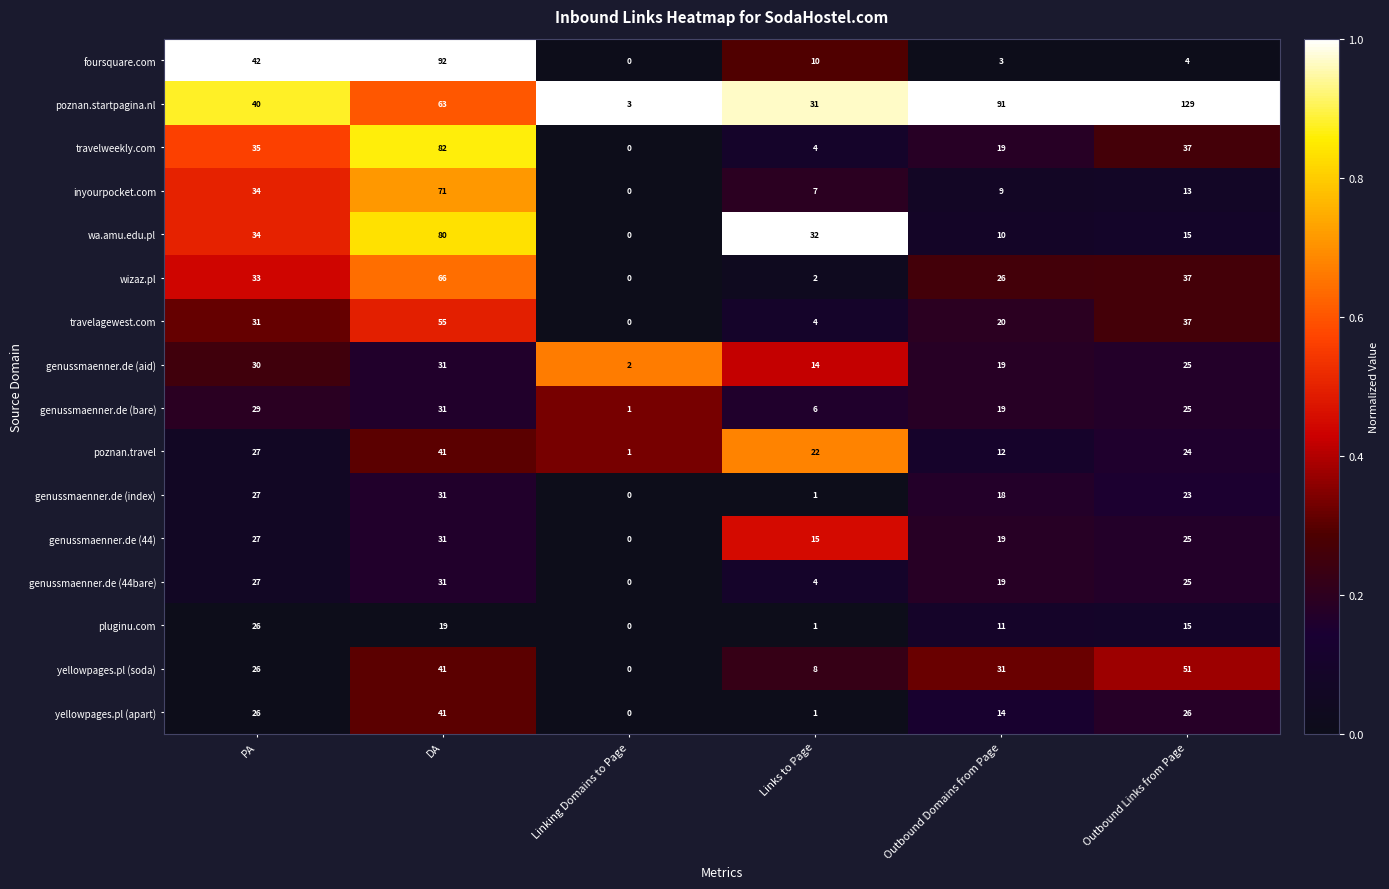

What is the difference between the highest and lowest values at Outbound Links from Page?

125